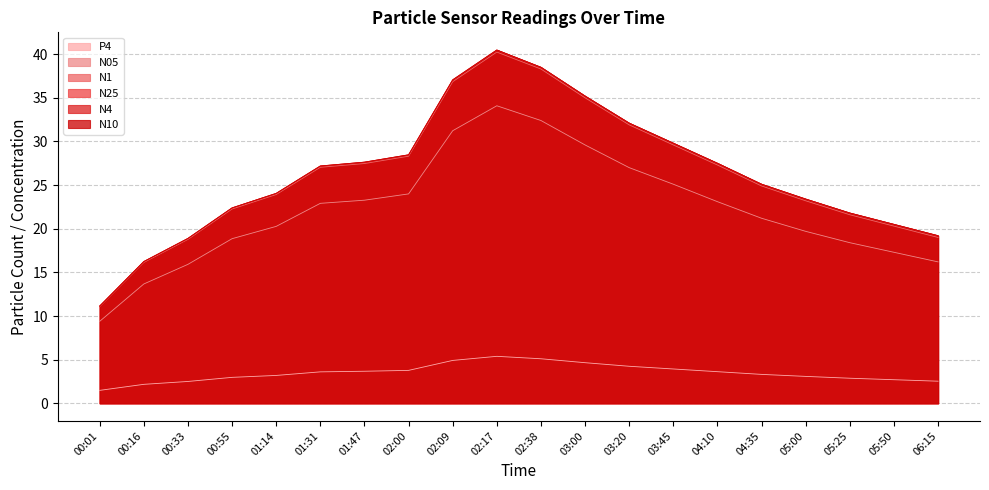

What is the label of the 8th point from the left?

02:00